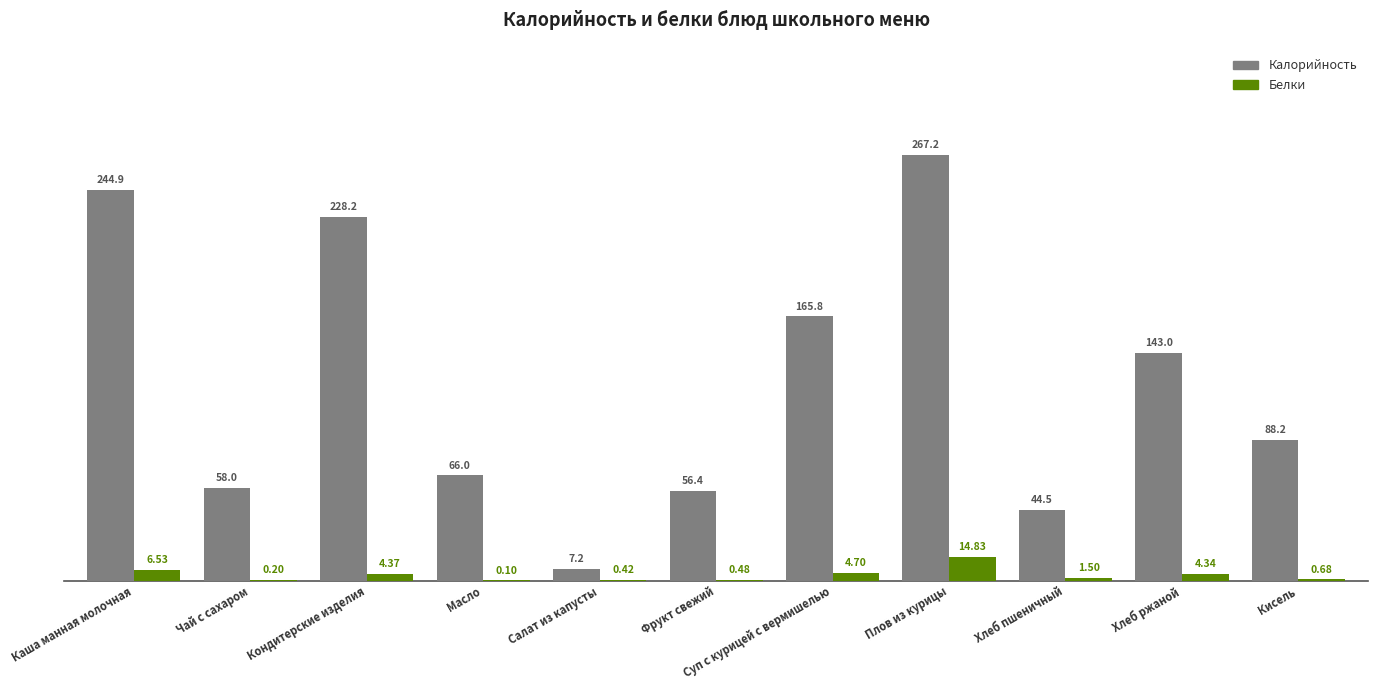

Where is Калорийность nearest to the value 137?

Хлеб ржаной